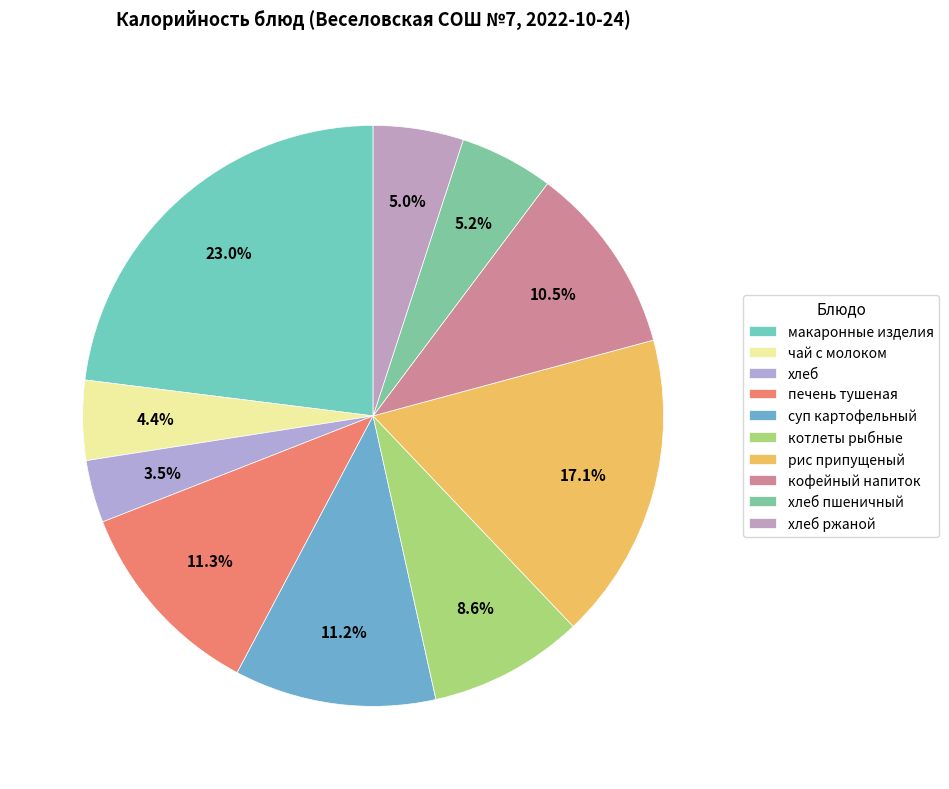

Count the number of slices in the pie.

10